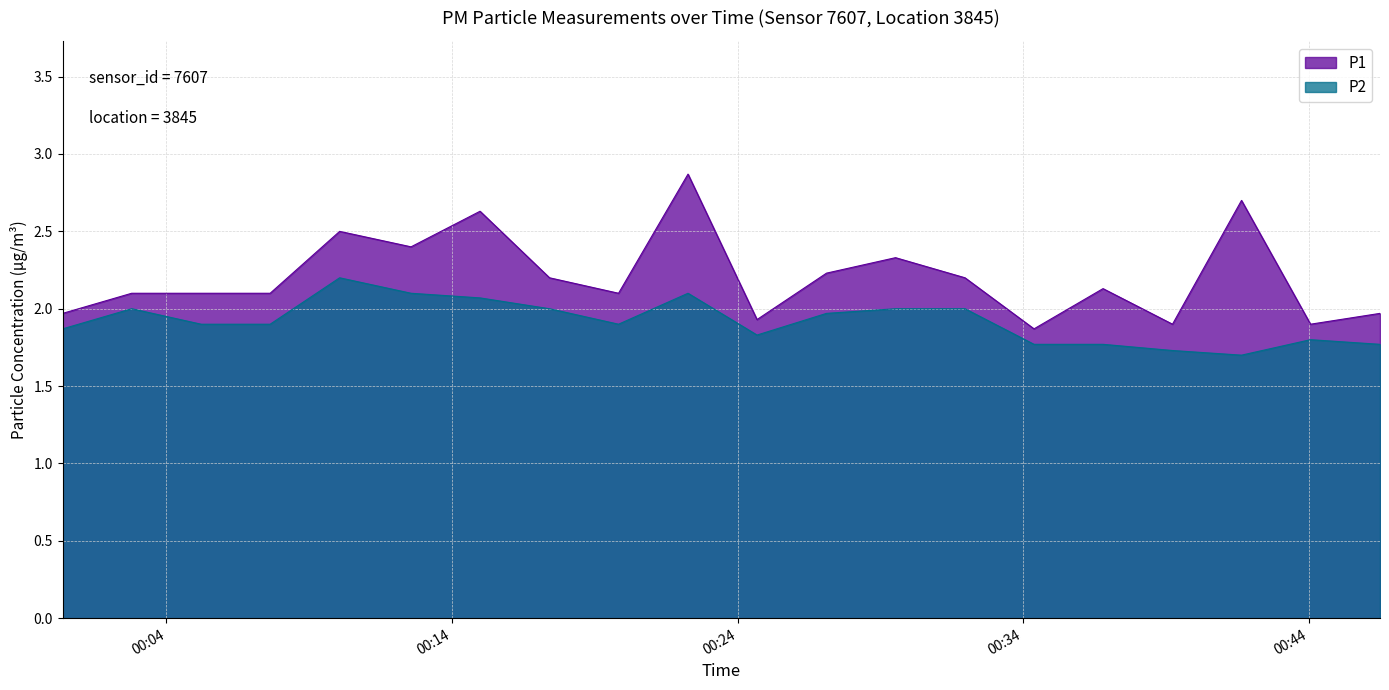

Count the number of categories in the chart.

20